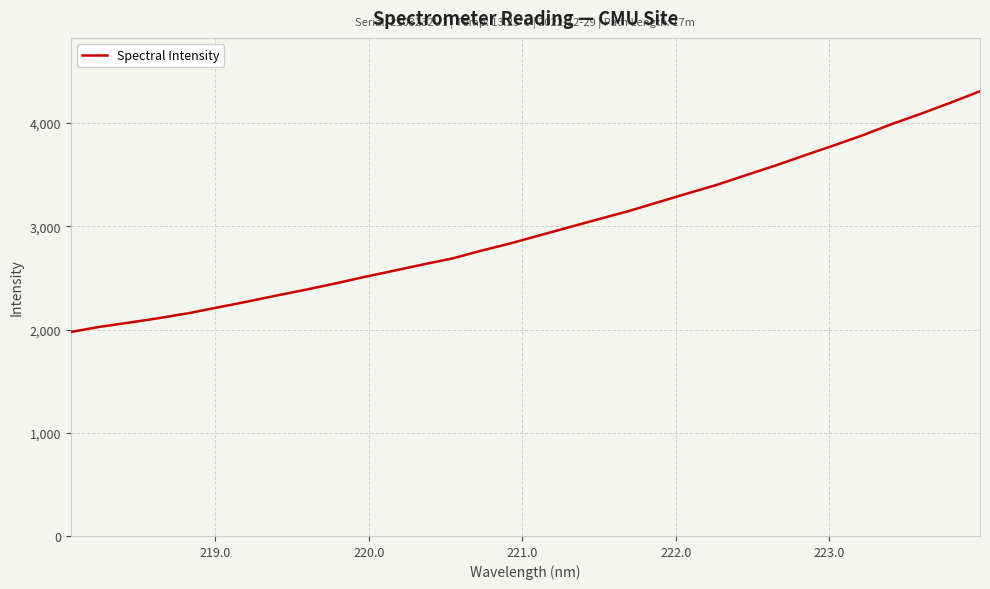

What is the maximum value shown in the chart?

4308.6